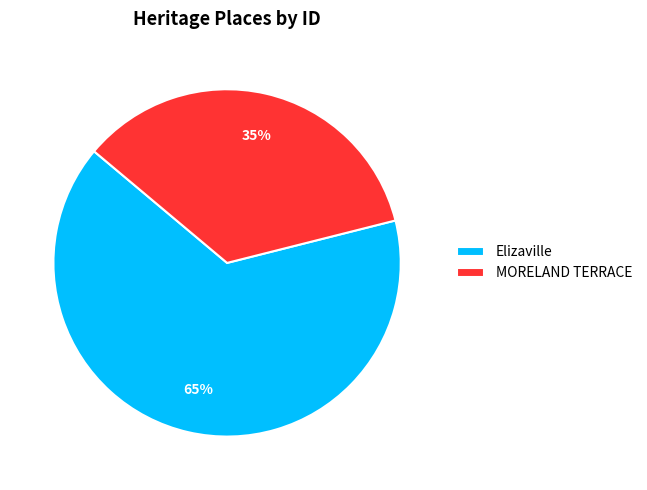

What is the smallest slice in the pie chart?

MORELAND TERRACE